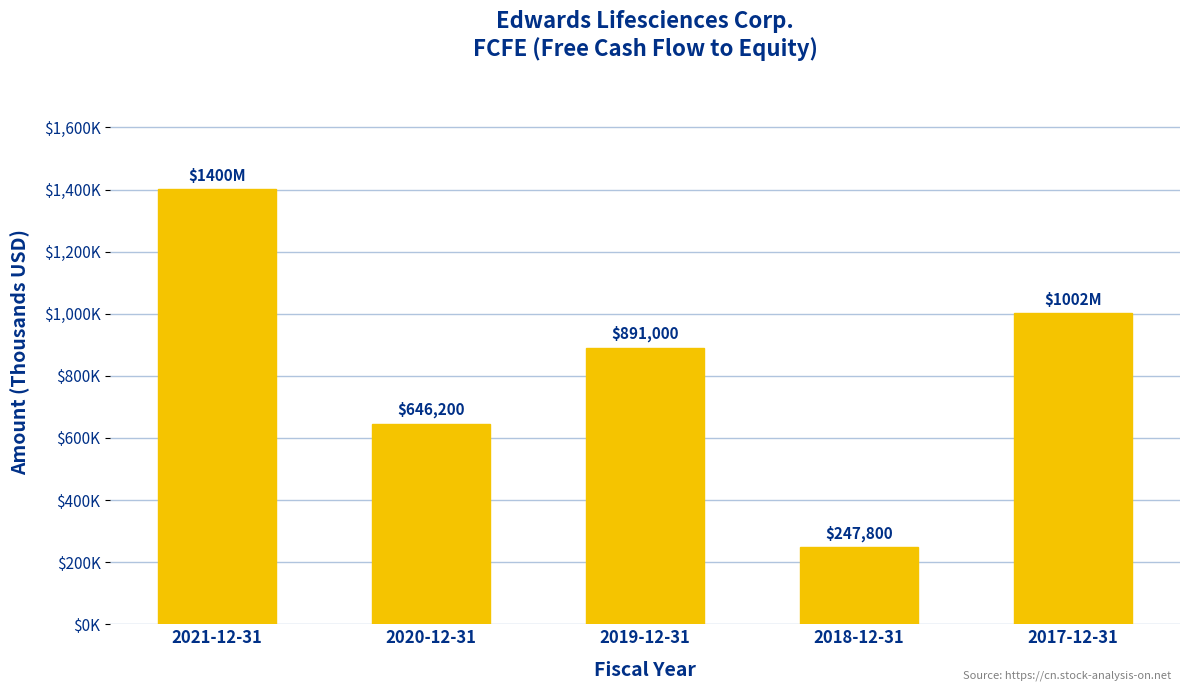

What is the sum of all values?

4187000